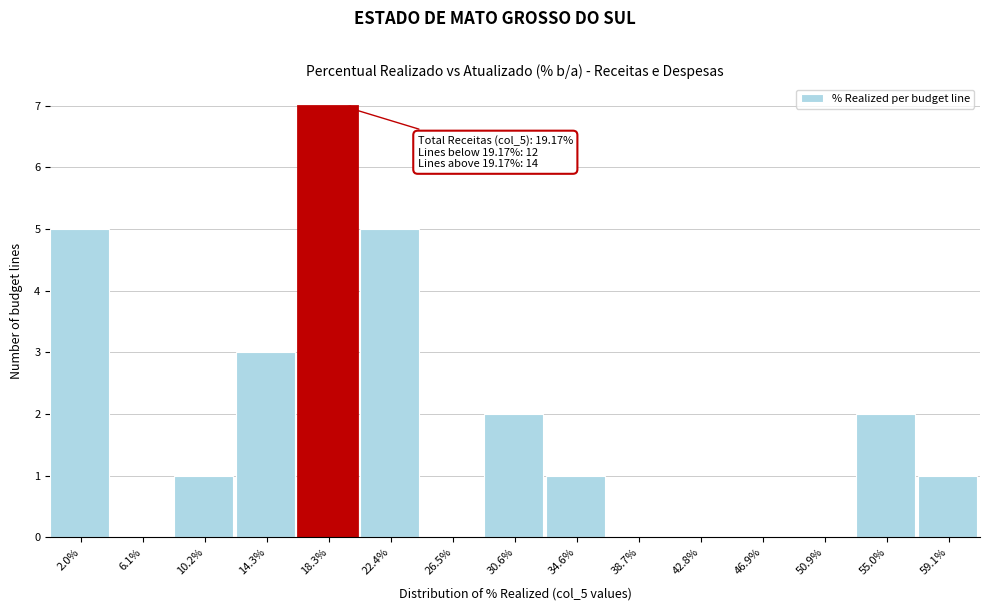

Which range on the x-axis has the tallest bar?

16.5 to 20.5